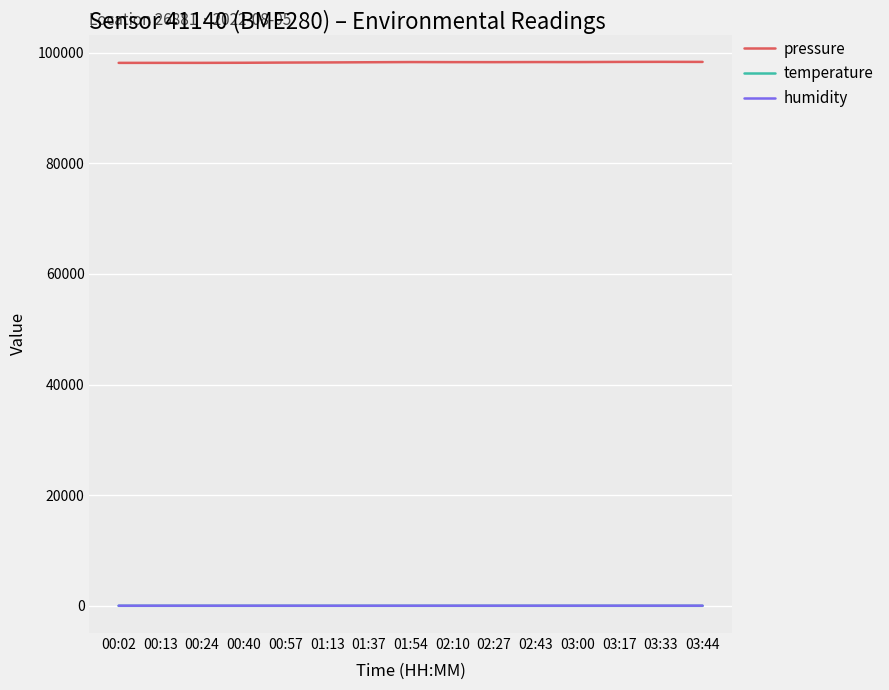

Is this an area chart (filled region under the line)?

No